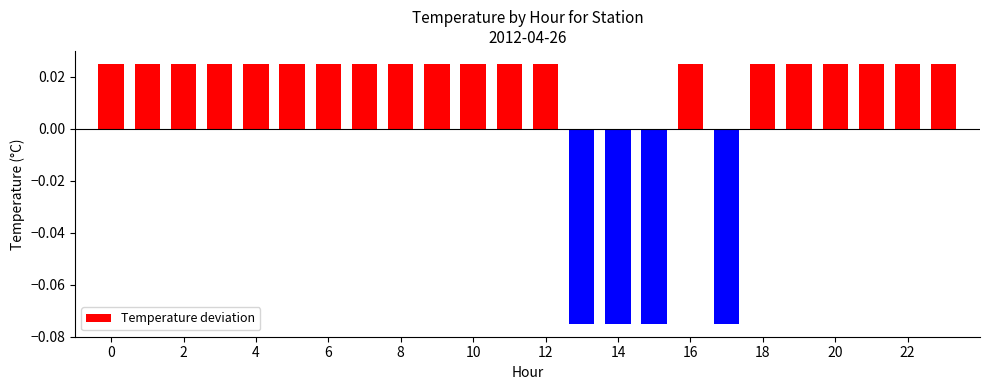

Count the values in the range 0 to 1.

20